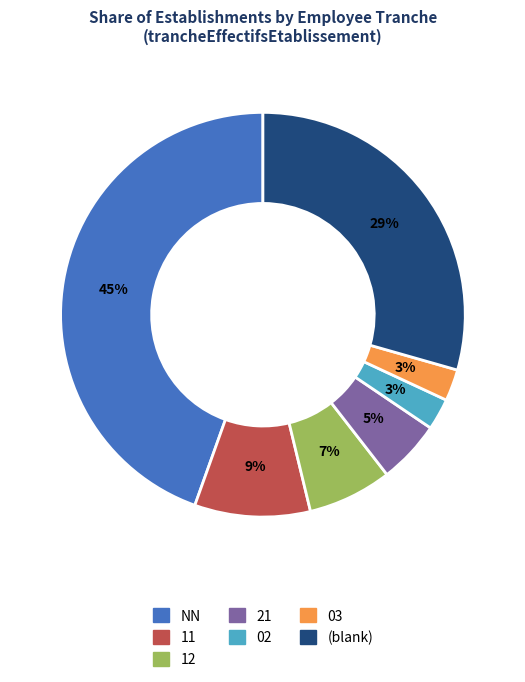

Does any single category account for the majority?

No